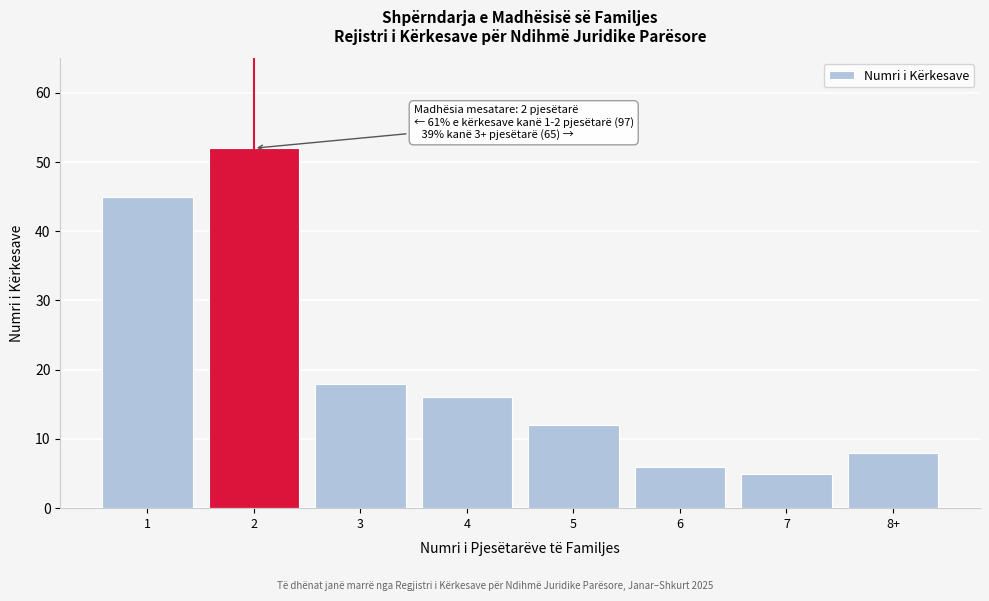

Reading left to right, transcribe all the data shown in this chart.

1=45	2=52	3=18	4=16	5=12	6=6	7=5	8+=8